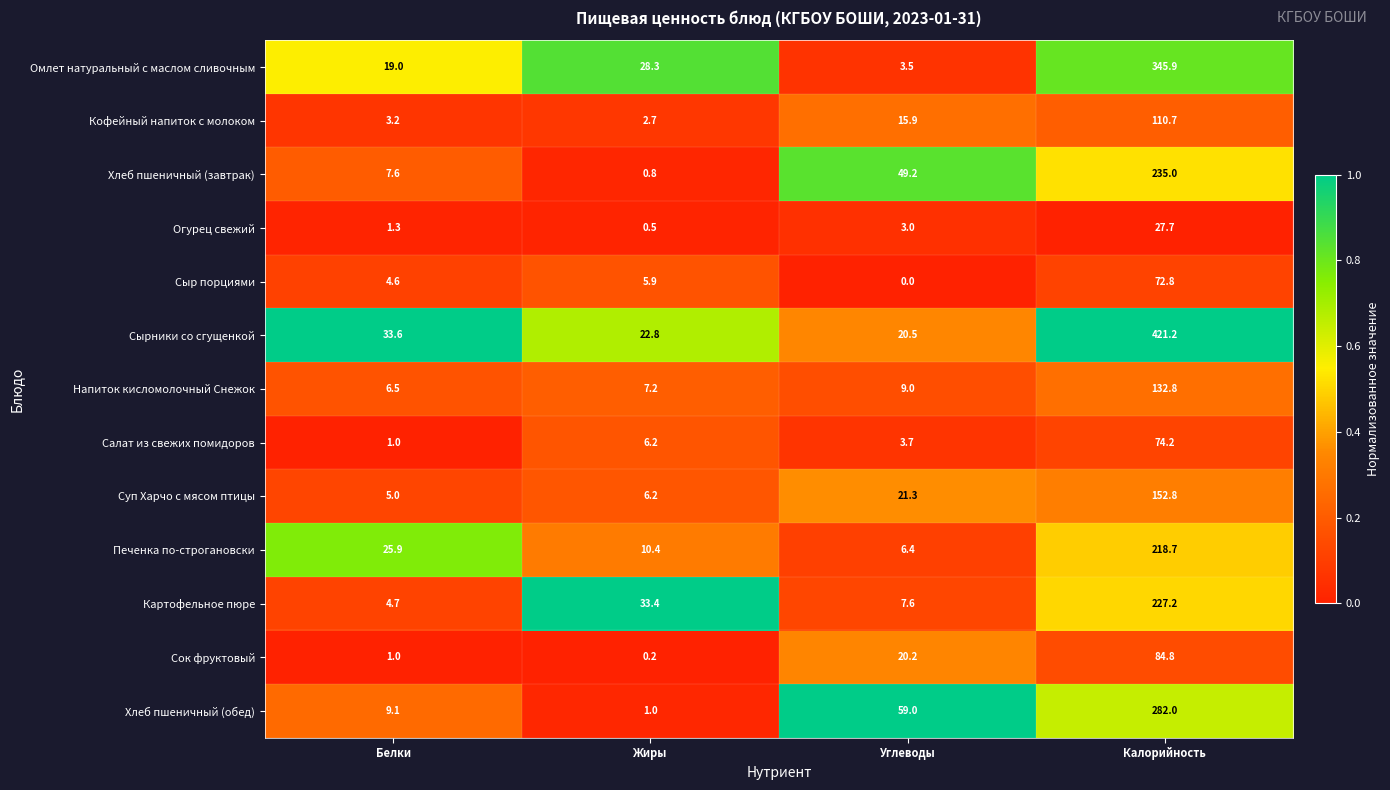

Is it true that Напиток кисломолочный Снежок equals 7.2 at Жиры?

True